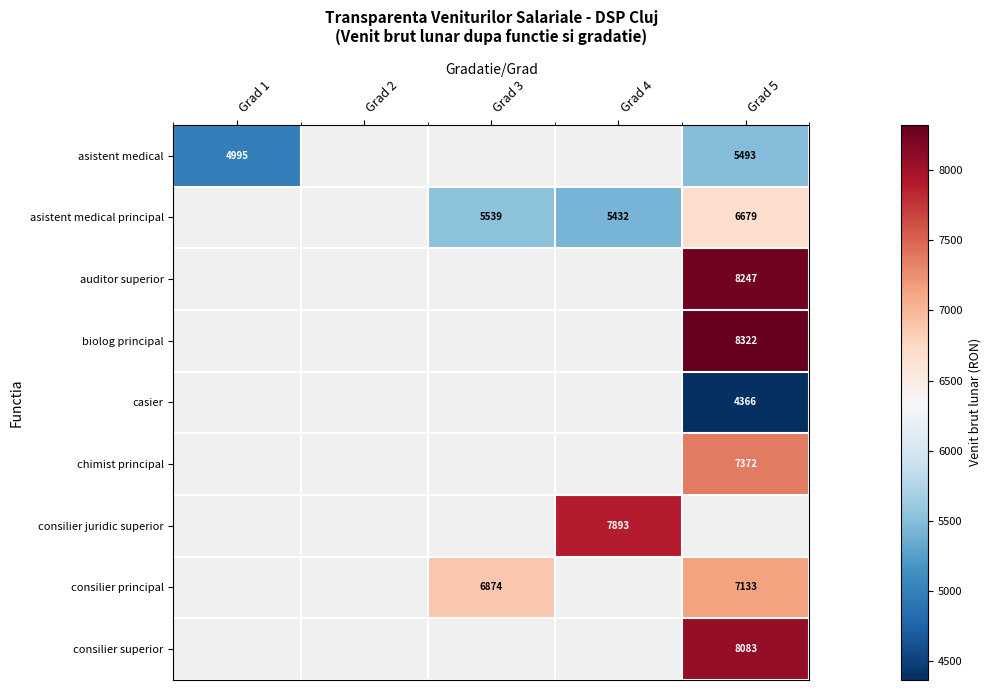

The value of auditor superior at Grad 5 is 8247. True or false?

True